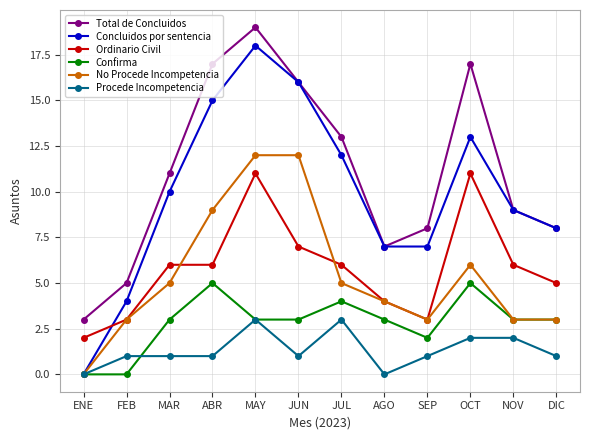

What is the difference between the Confirma values at MAR and FEB?

3